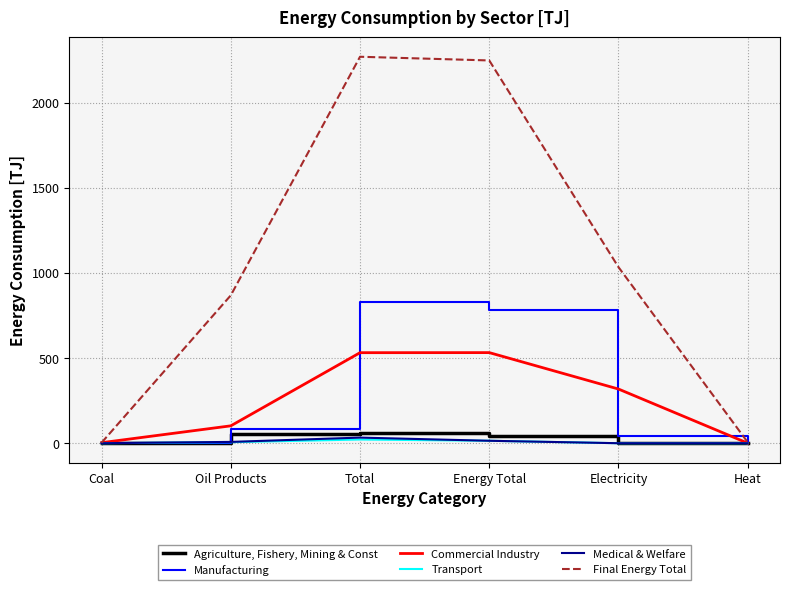

True or false: Commercial Industry has more than 0 interior local peaks.

True